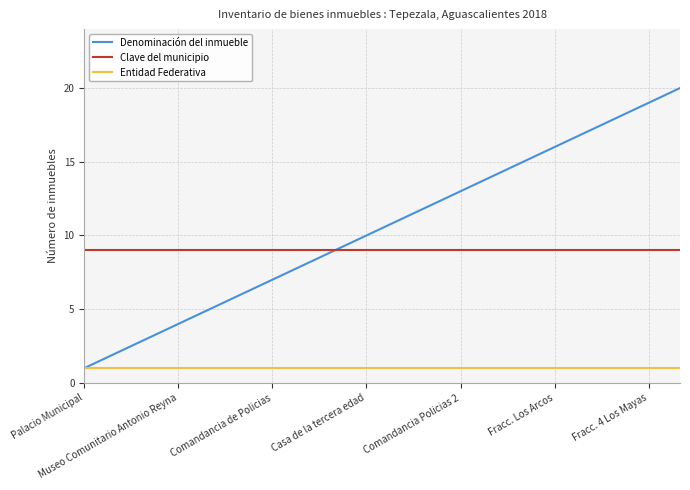

What is the difference between the maximum and minimum values in the Denominación del inmueble series?

19